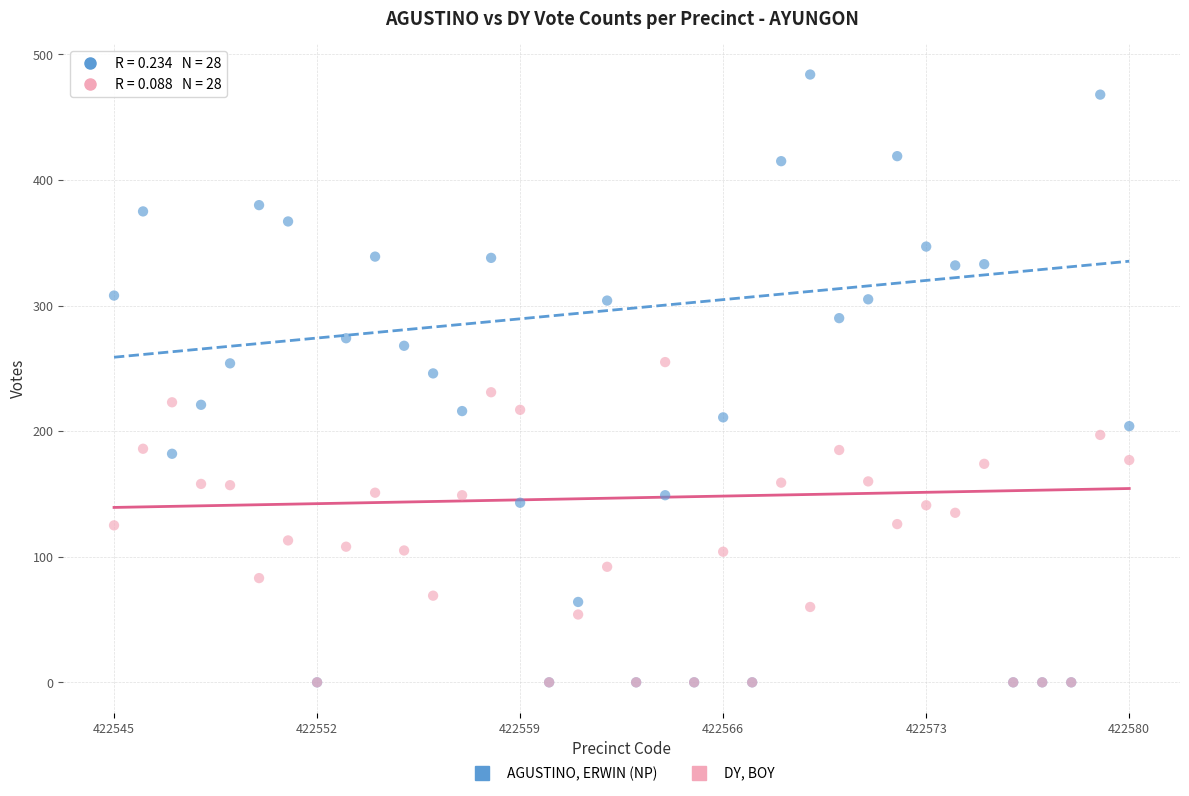

Which series contains the highest Y value?

AGUSTINO, ERWIN (NP)